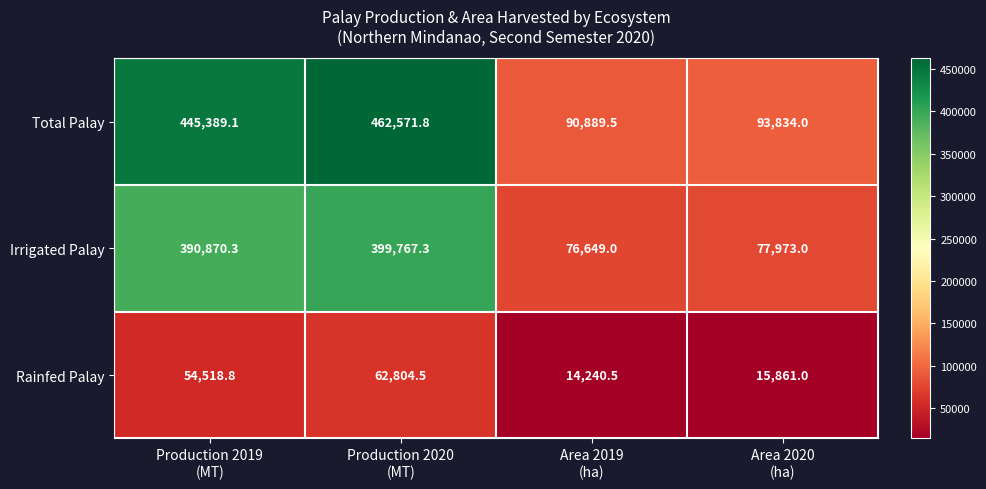

What is the sum of all Rainfed Palay values?

147424.8